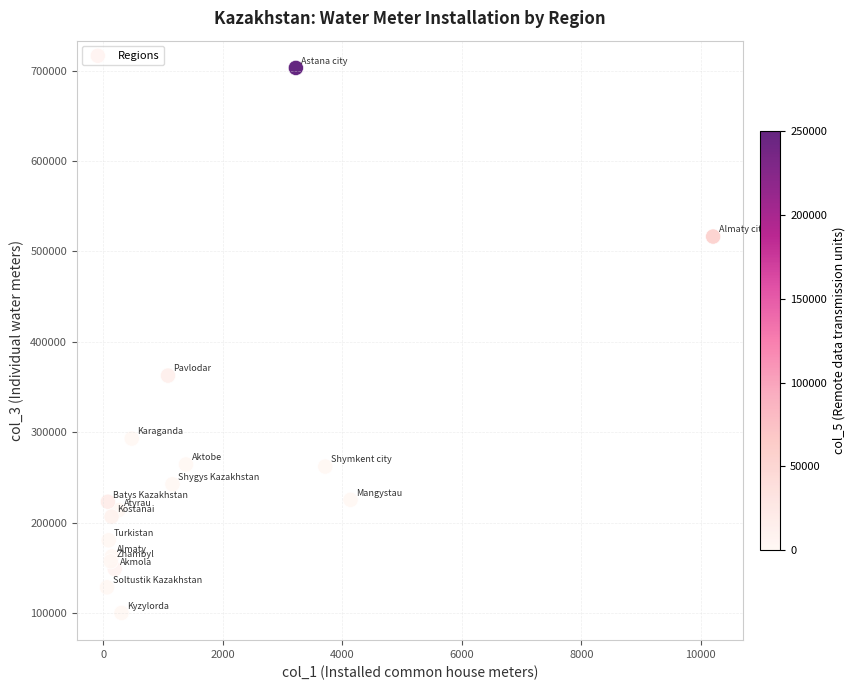

What Y value in the scatter plot is closest to 401652?

362725